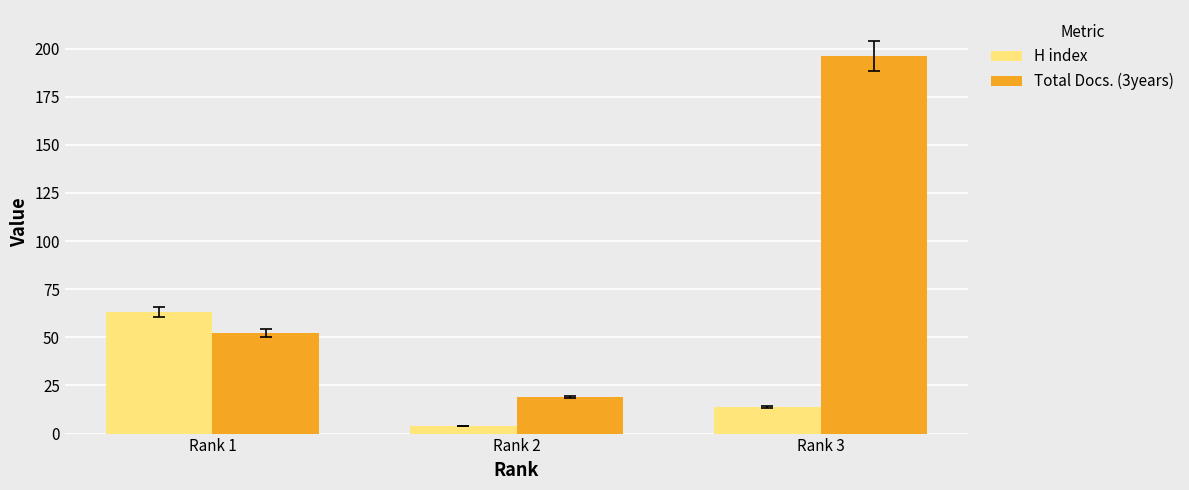

Which series changed the most between Rank 1 and Rank 2?

H index